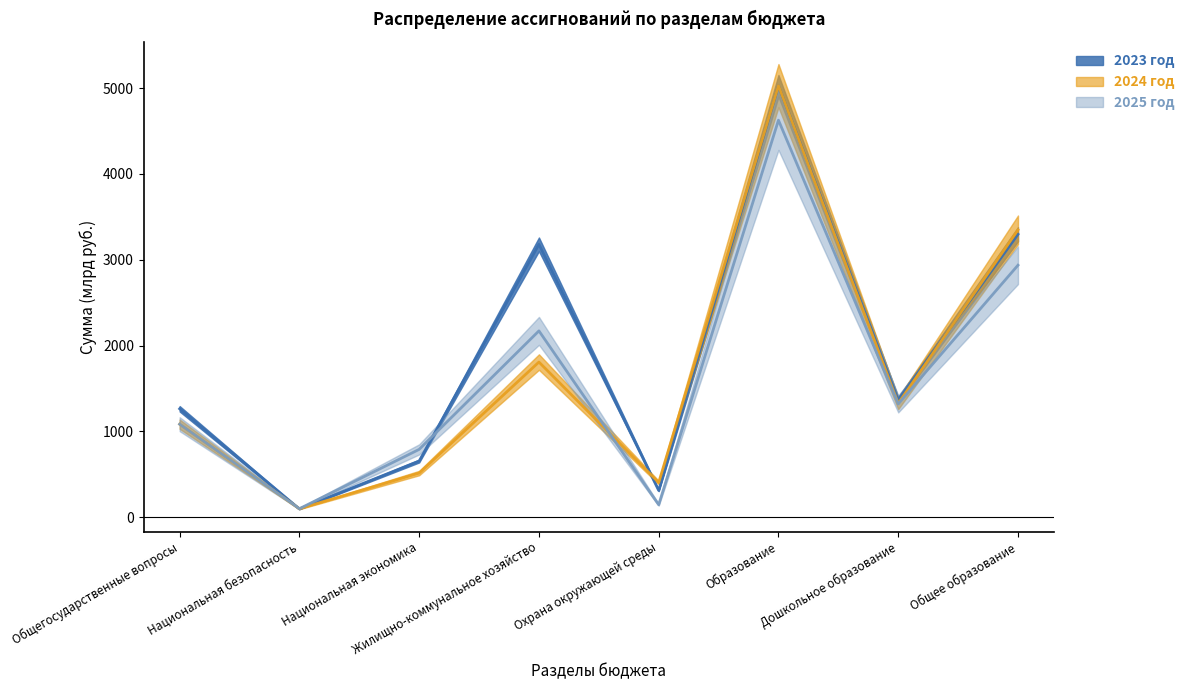

What is the sum of the 2023 год values at Общее образование and Образование?

8321.4